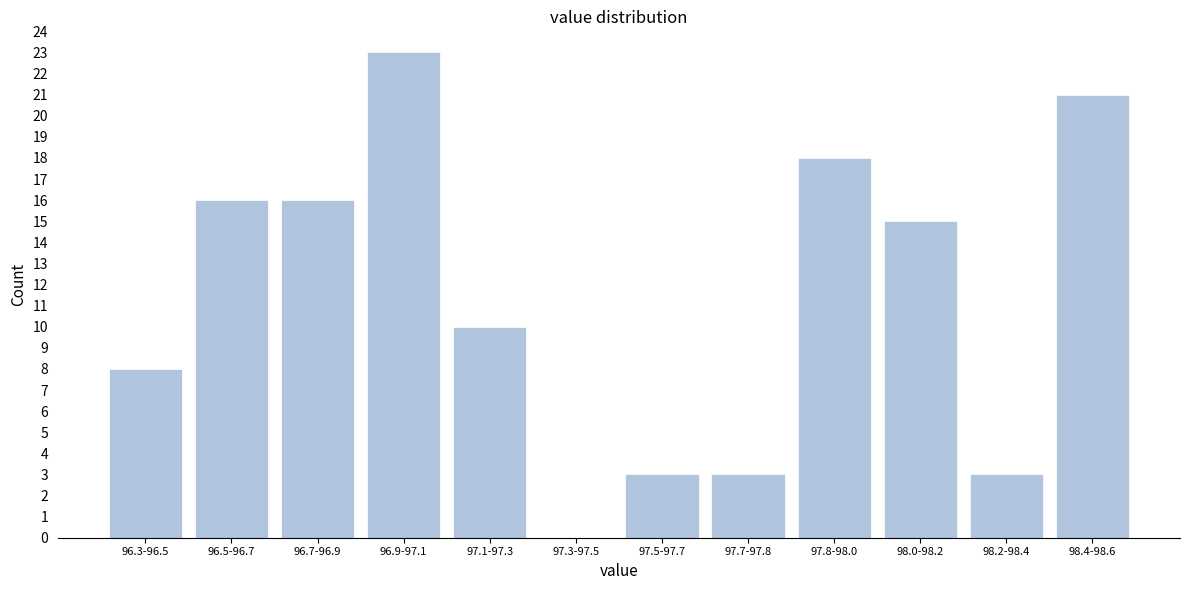

Reading right to left, extract all data points from this chart.

98.4-98.6=21	98.2-98.4=3	98.0-98.2=15	97.8-98.0=18	97.7-97.8=3	97.5-97.7=3	97.3-97.5=0	97.1-97.3=10	96.9-97.1=23	96.7-96.9=16	96.5-96.7=16	96.3-96.5=8